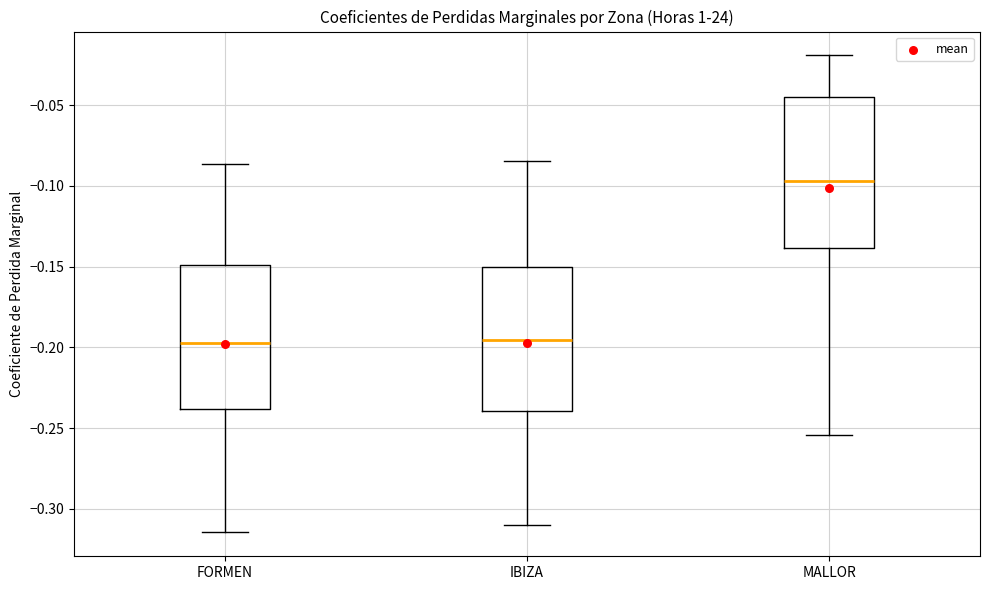

Where does the median line of the box for IBIZA sit on the y-axis? The values are not printed on the chart, so give them approximately, as read against the axis.

-0.195